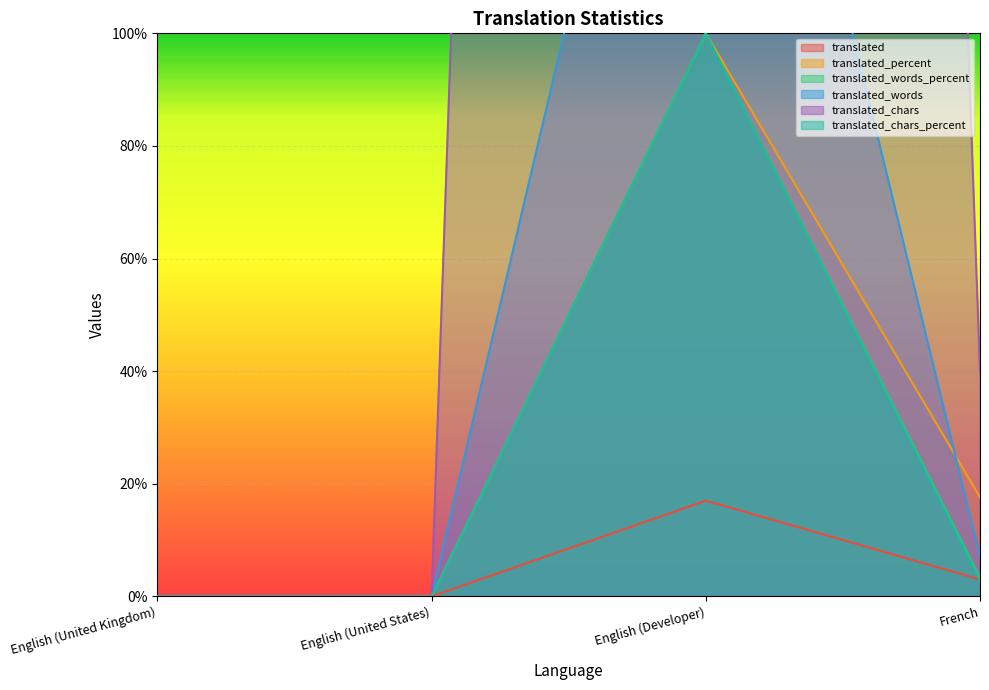

Which series changed the most between English (United Kingdom) and English (United States)?

translated